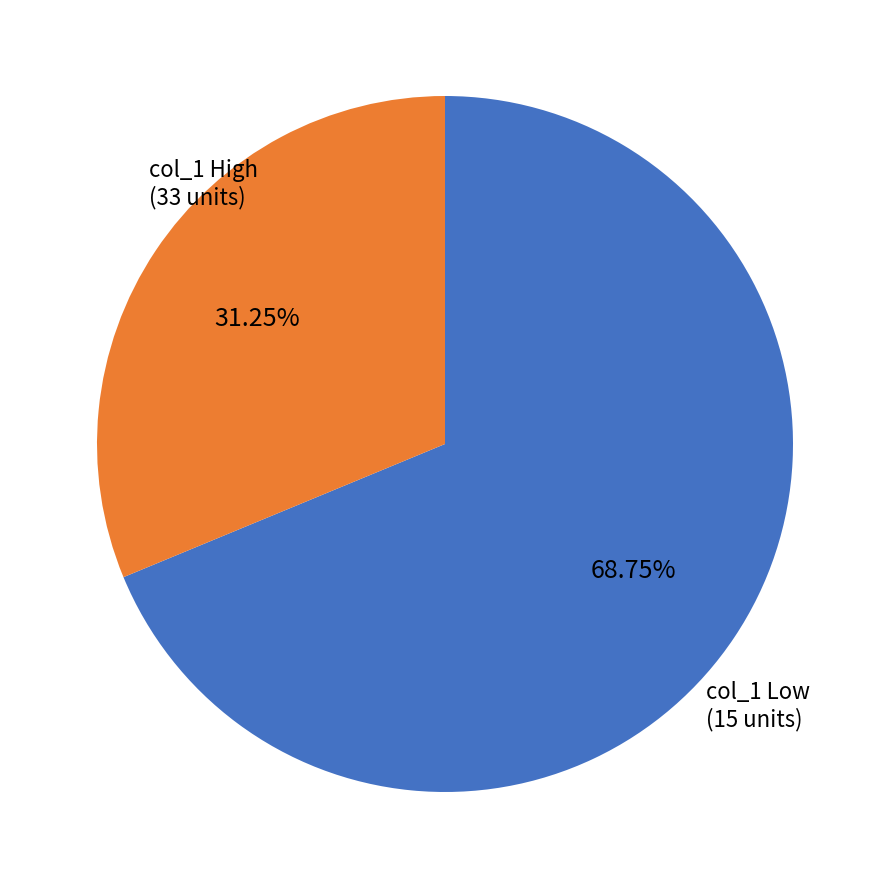

Is there any slice that represents more than half of the pie?

Yes